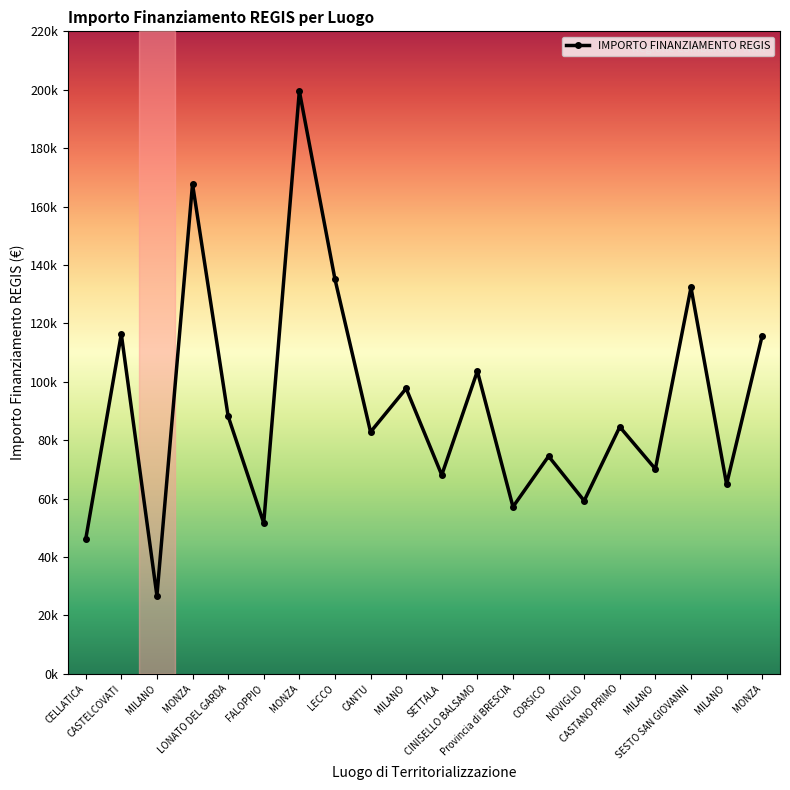

What is the change in value from MONZA to NOVIGLIO?

-108495.8